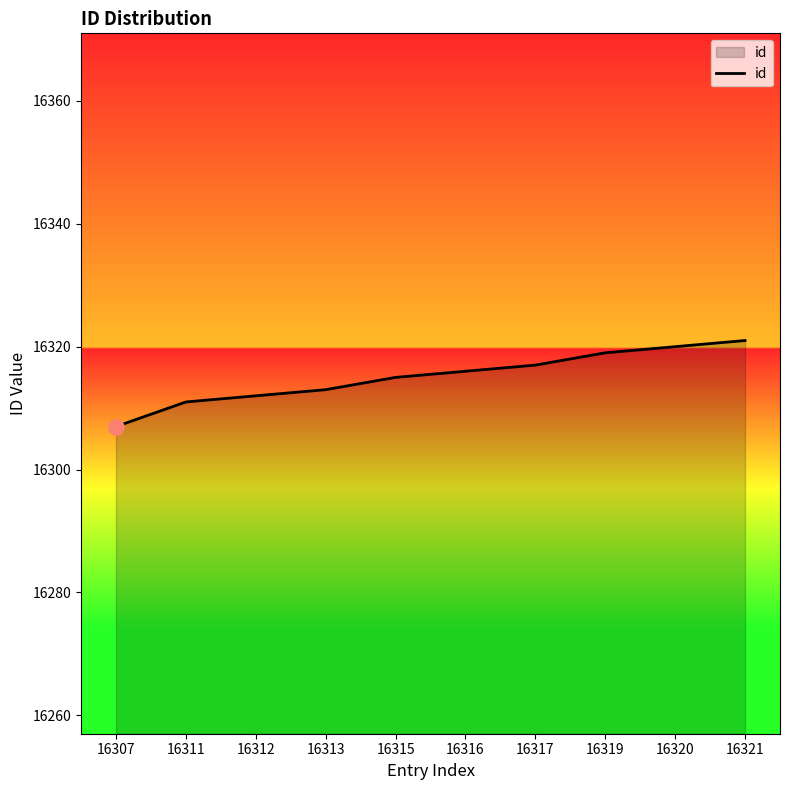

Which has a higher value, 16311 or 16319?

16319